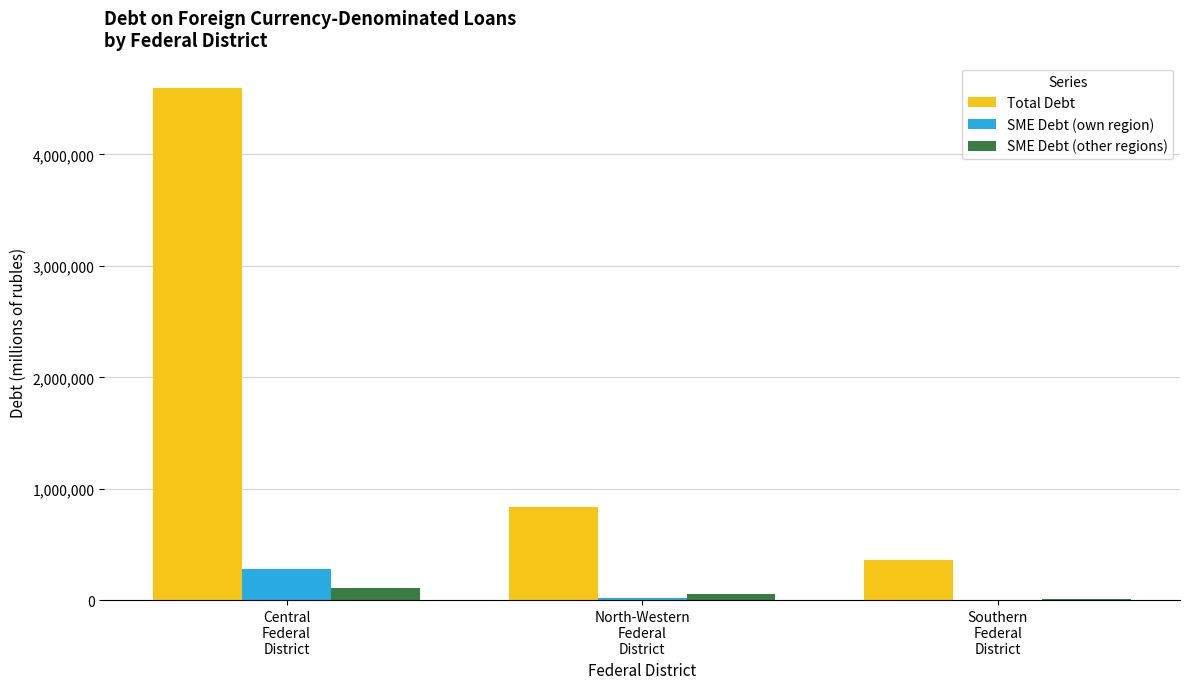

What is the total value across all series at Central
Federal
District?

4984368